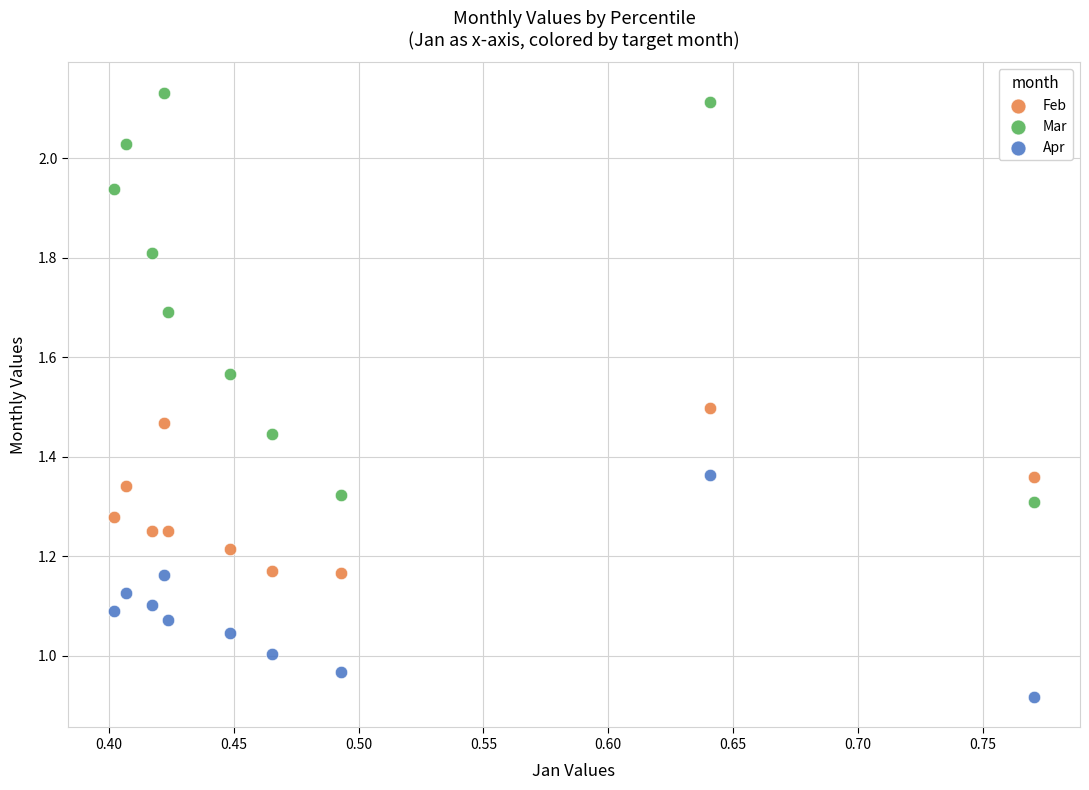

Which series contains the lowest Y value?

Apr